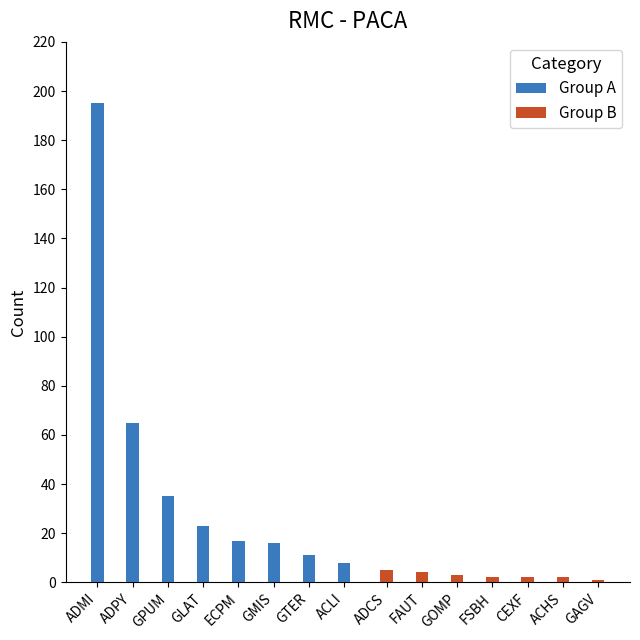

The value of Group A at GMIS is 16. True or false?

True